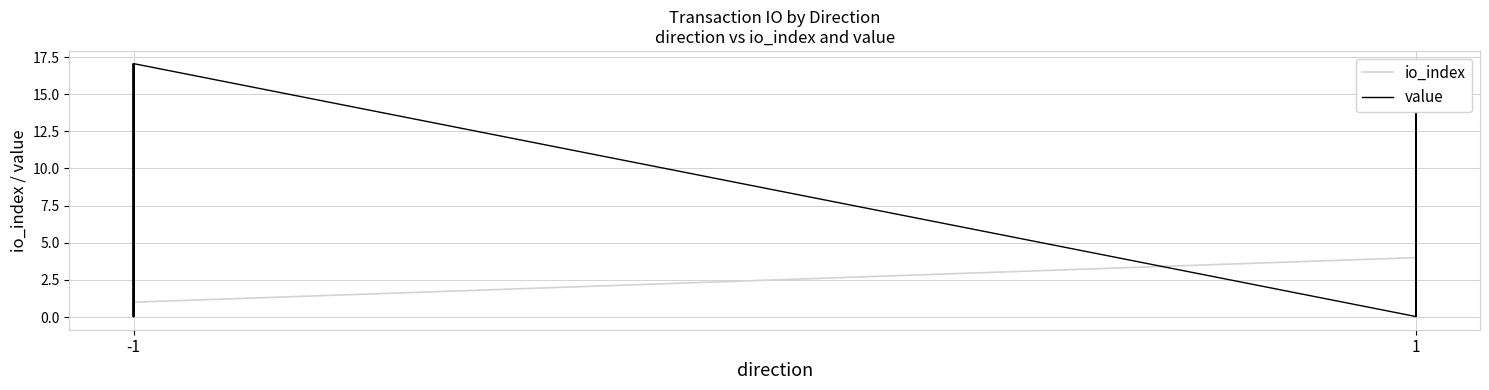

The value of io_index at -1 is 0.4. True or false?

False